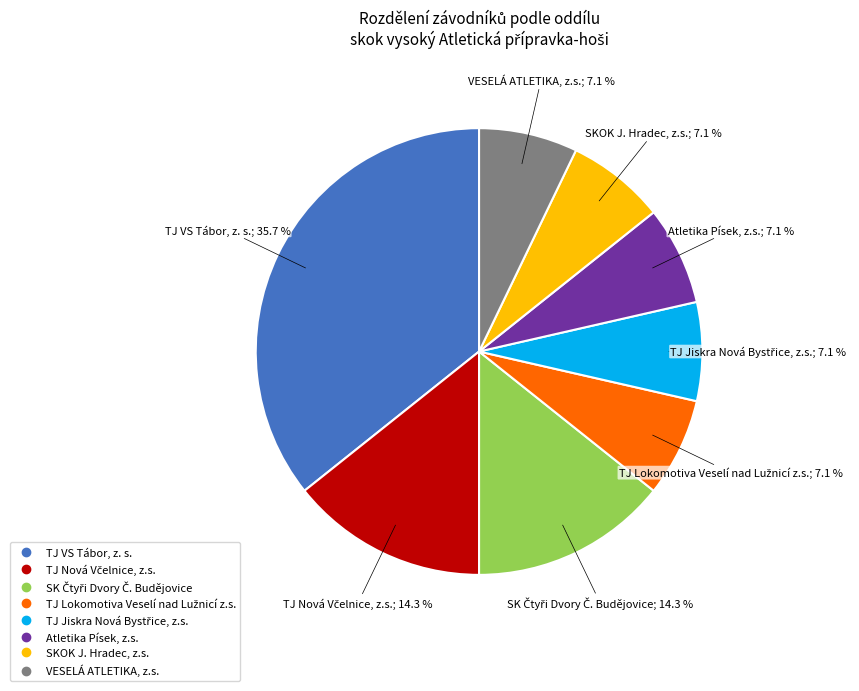

Does any single category account for the majority?

No